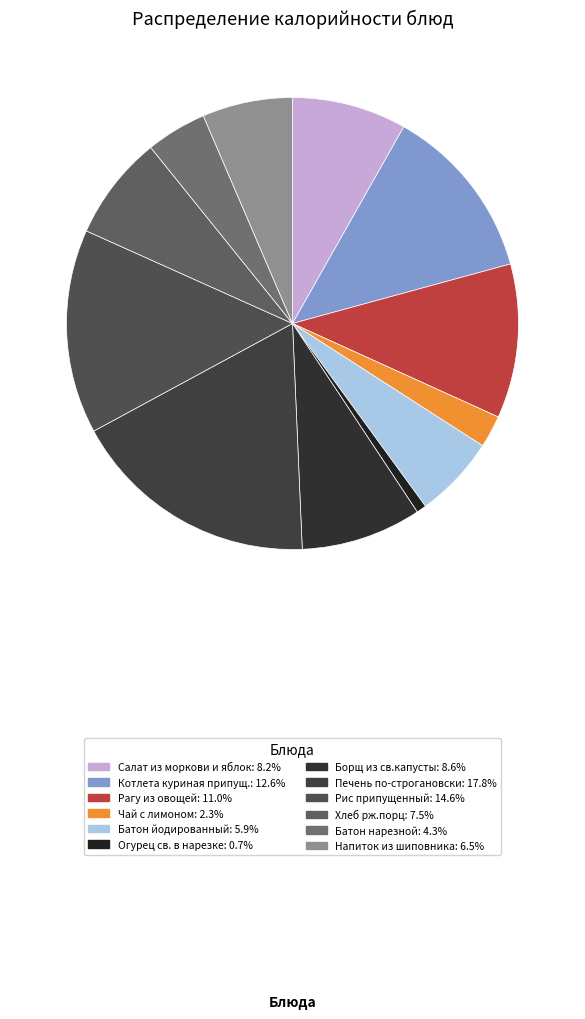

What portion of the pie excludes Батон нарезной?

95.7%